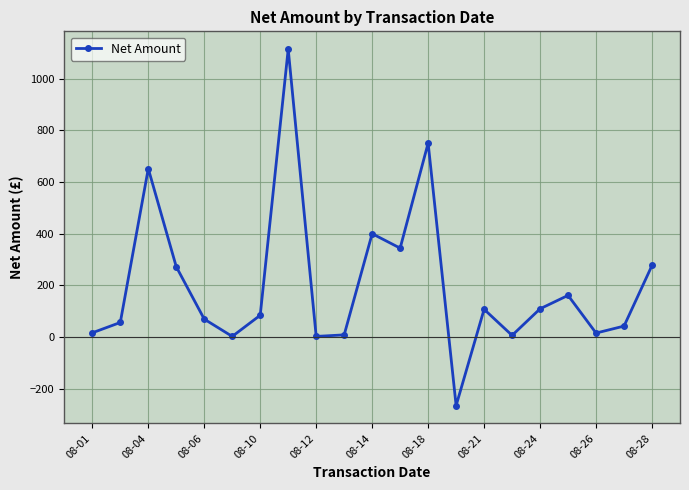

What is the smallest value displayed?

-266